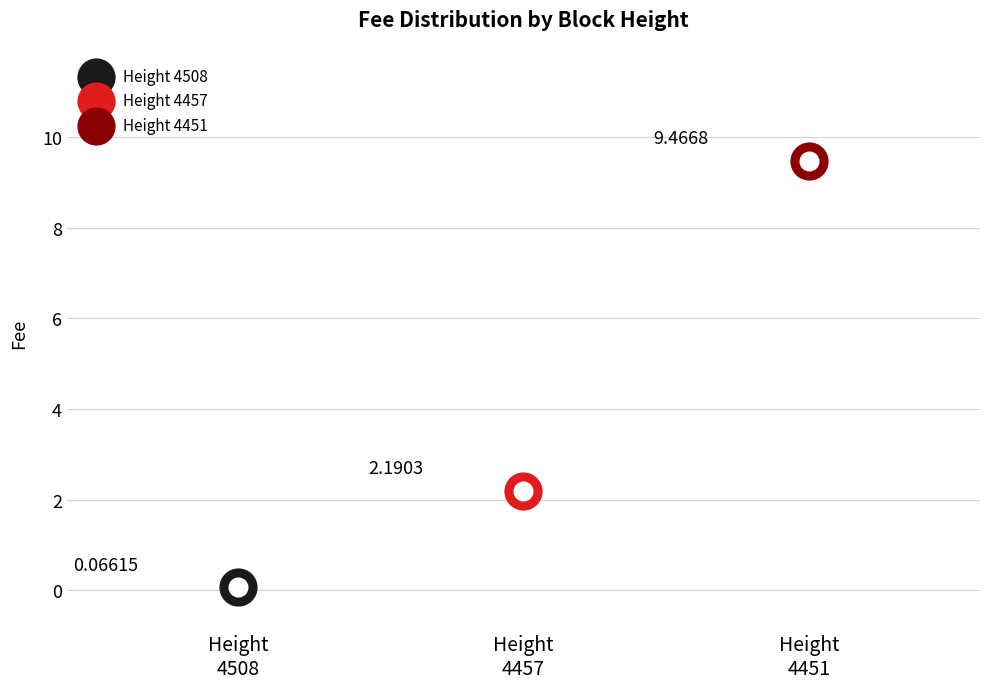

Between 4451 and 4457, which is larger?

4451